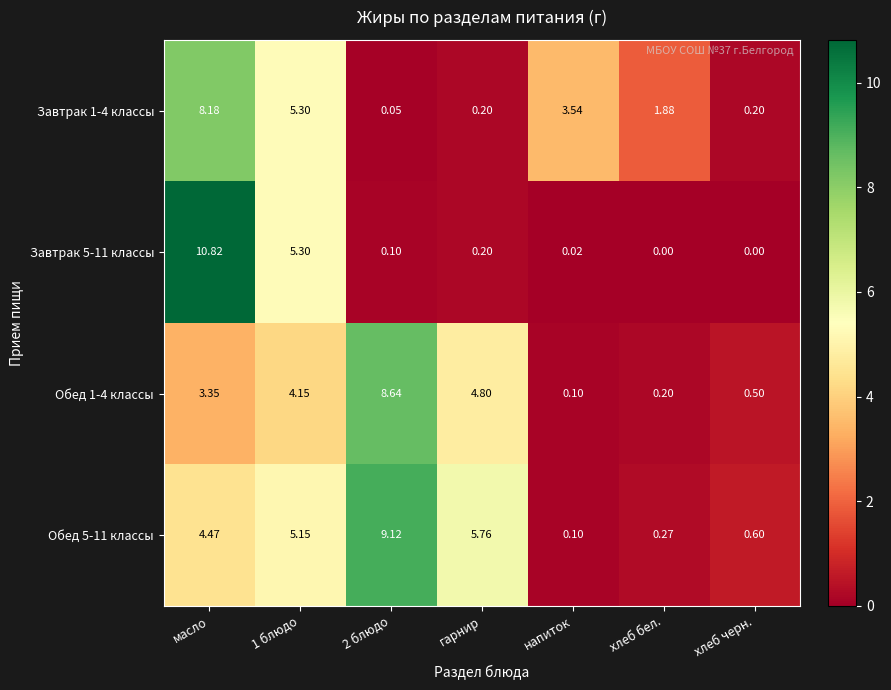

Which label corresponds to the largest value in the chart?

масло